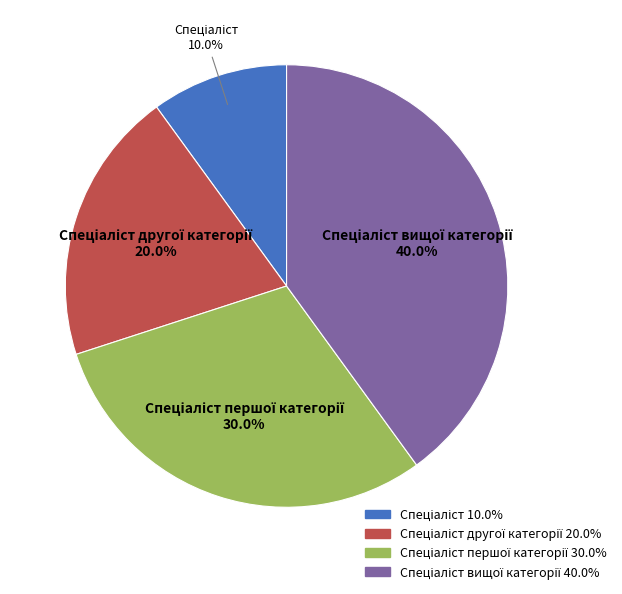

Is there a majority slice in this chart?

No